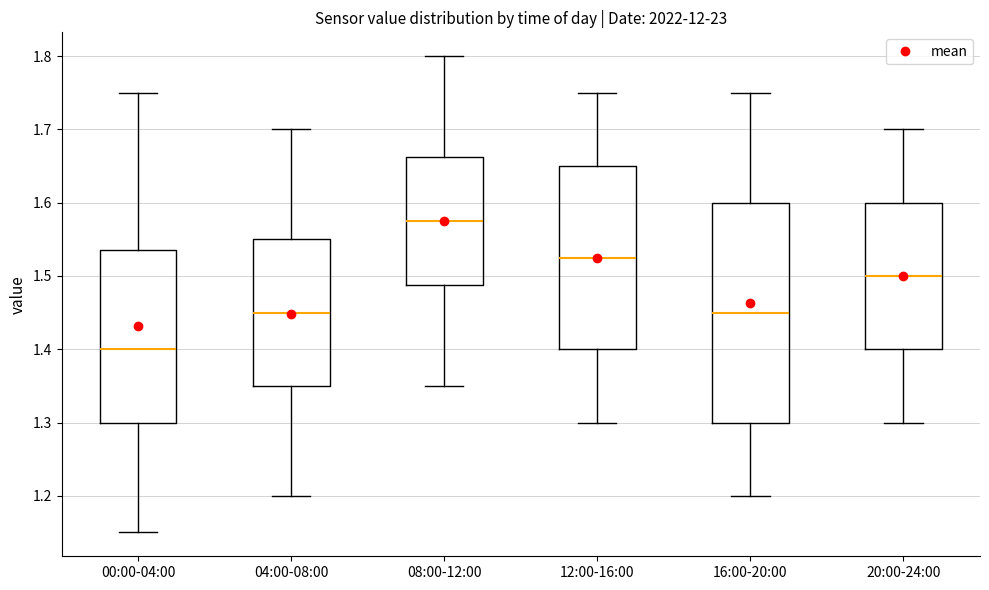

Which box's median line is the highest?

08:00-12:00